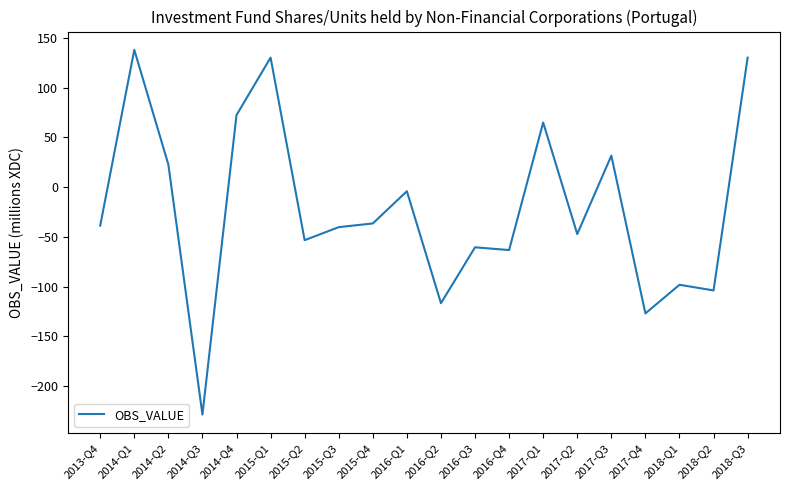

The chart shows a value of -47.1 at 2017-Q2. True or false?

True